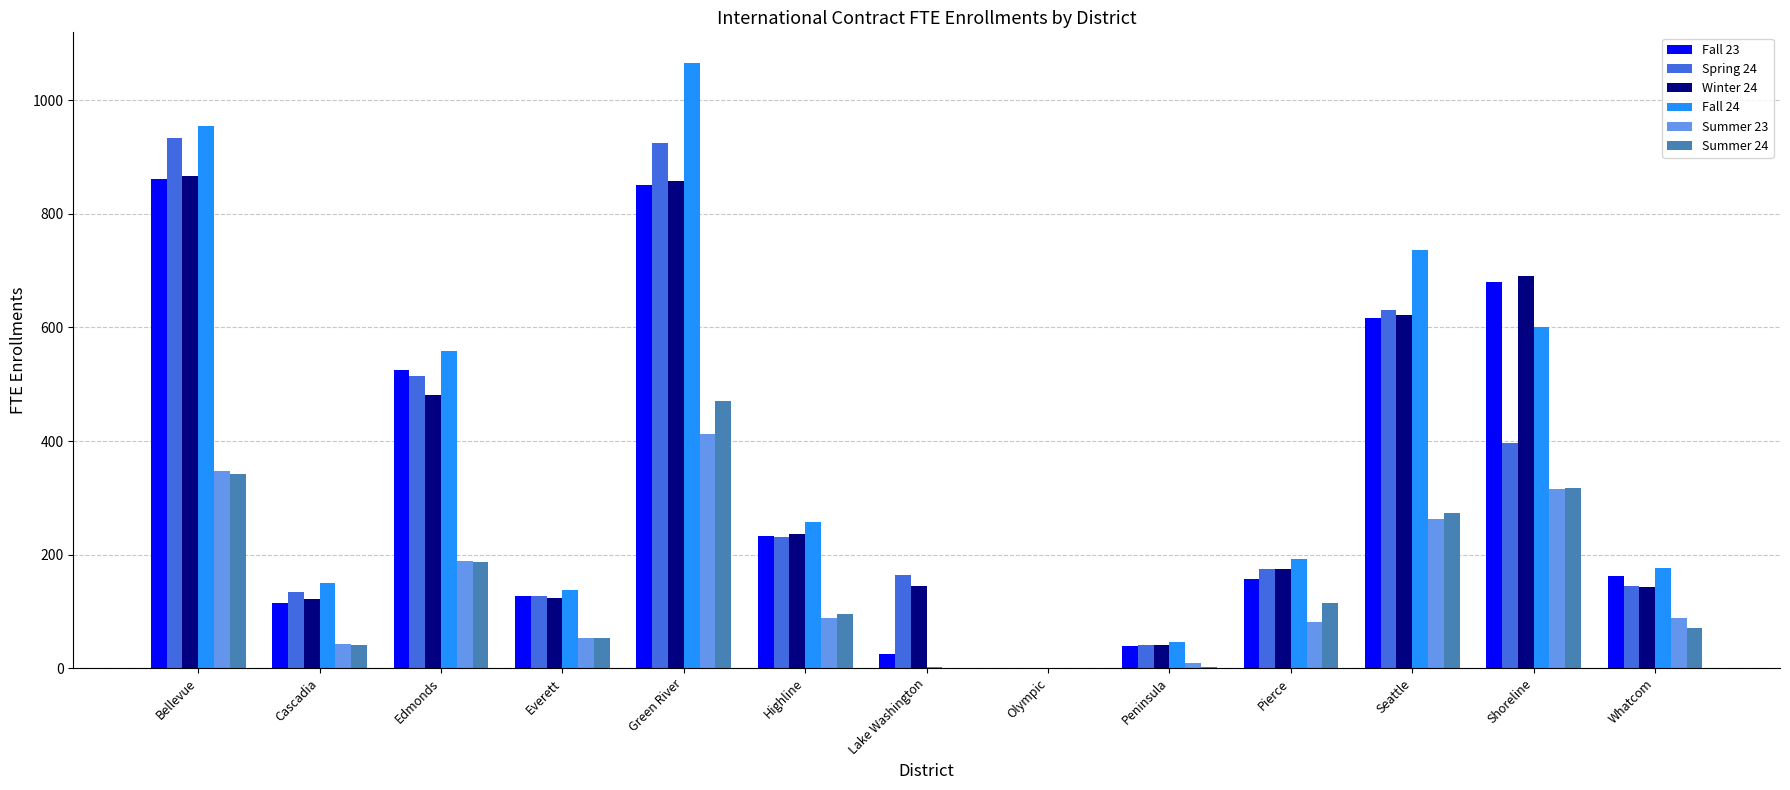

What is the total value across all series at Everett?

619.7